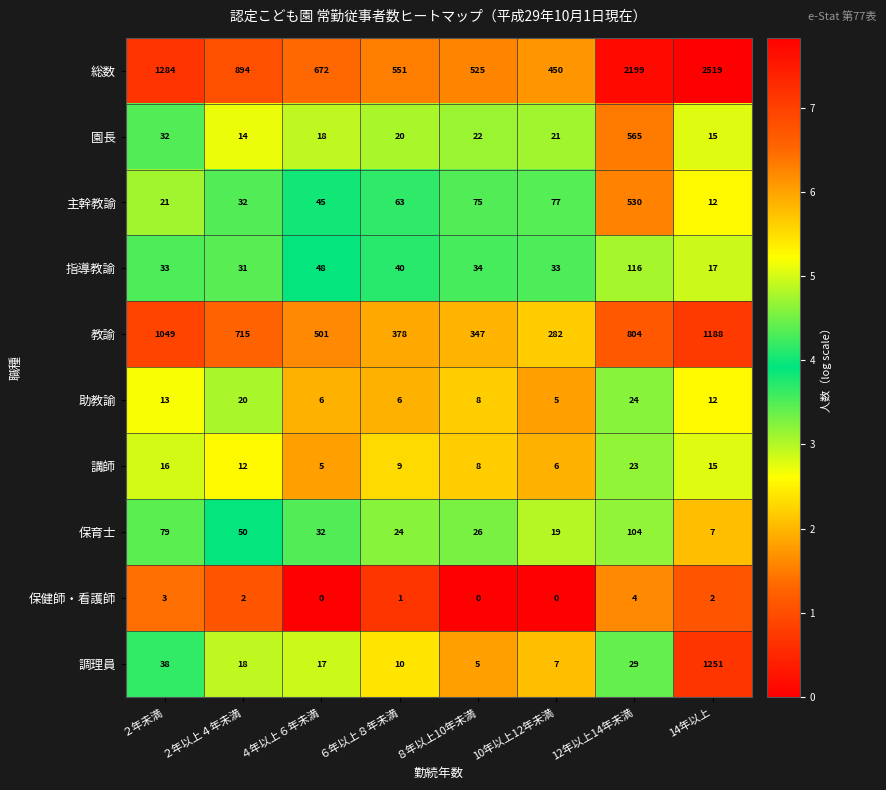

At how many categories does at least one series exceed 28?

8